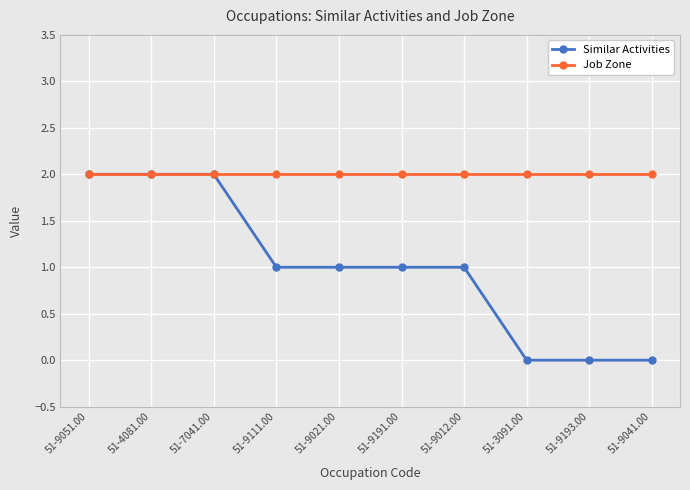

What is the label of the 3rd point from the right?

51-3091.00